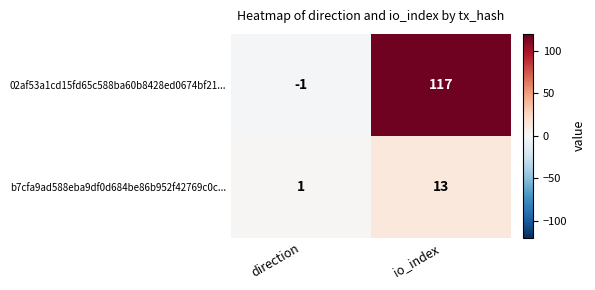

Rank the series by their maximum value, from highest to lowest.

02af53a1cd15fd65c588ba60b8428ed0674bf21..., b7cfa9ad588eba9df0d684be86b952f42769c0c...